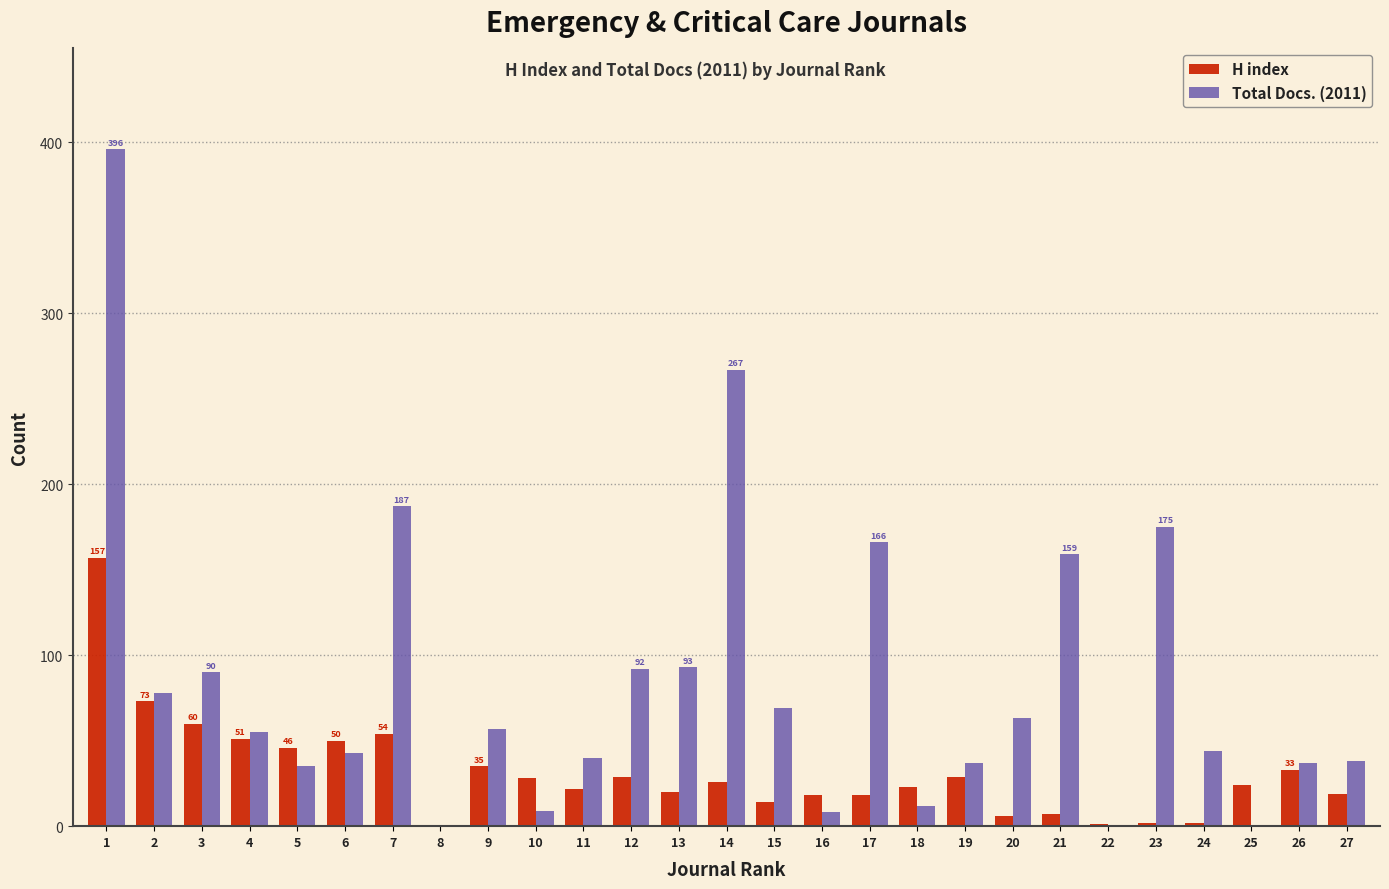

Is it true that H index equals 19 at 27?

True